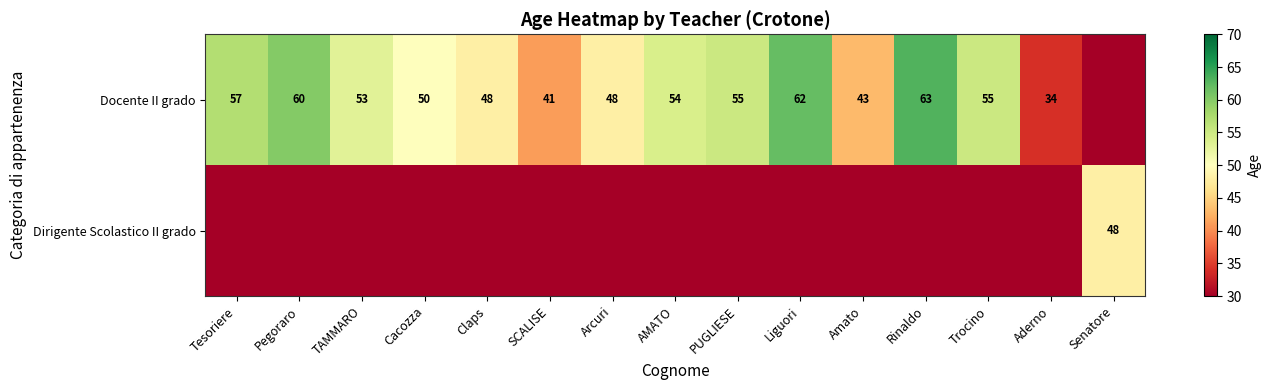

What is the sum of the Docente II grado values at Liguori and Claps?

110